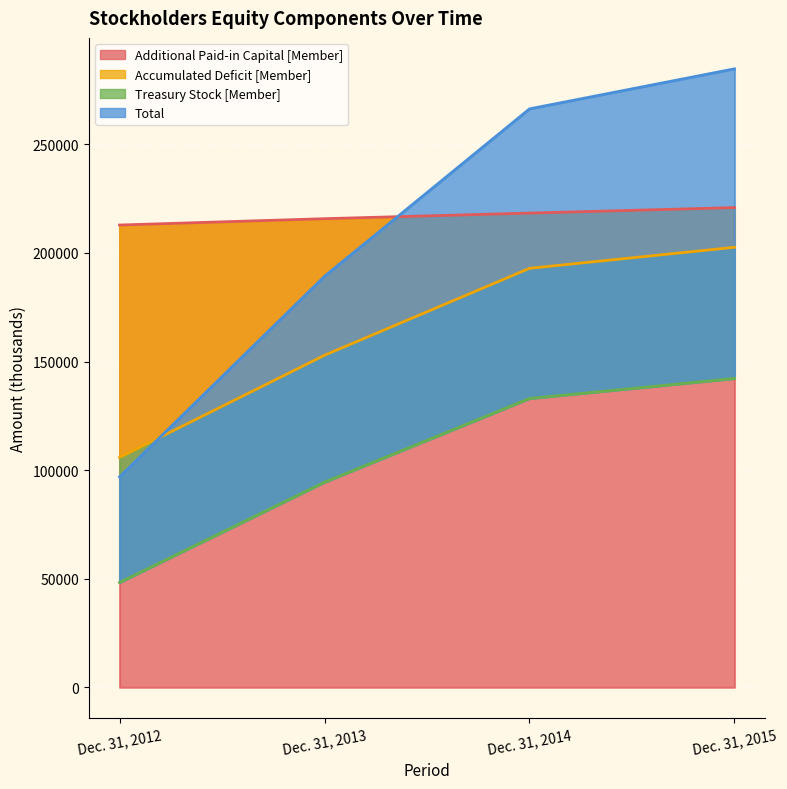

How many series are shown in this chart?

4